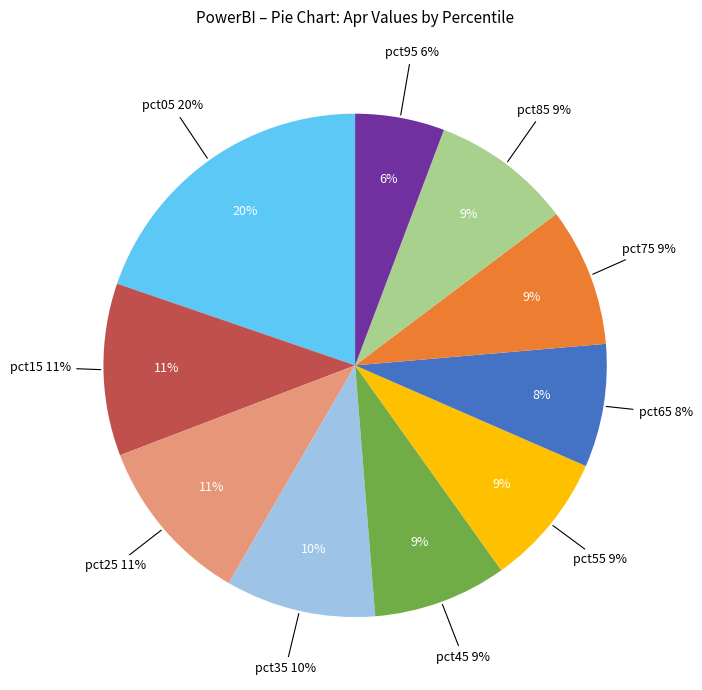

True or false: pct05 accounts for 20% of the total.

True